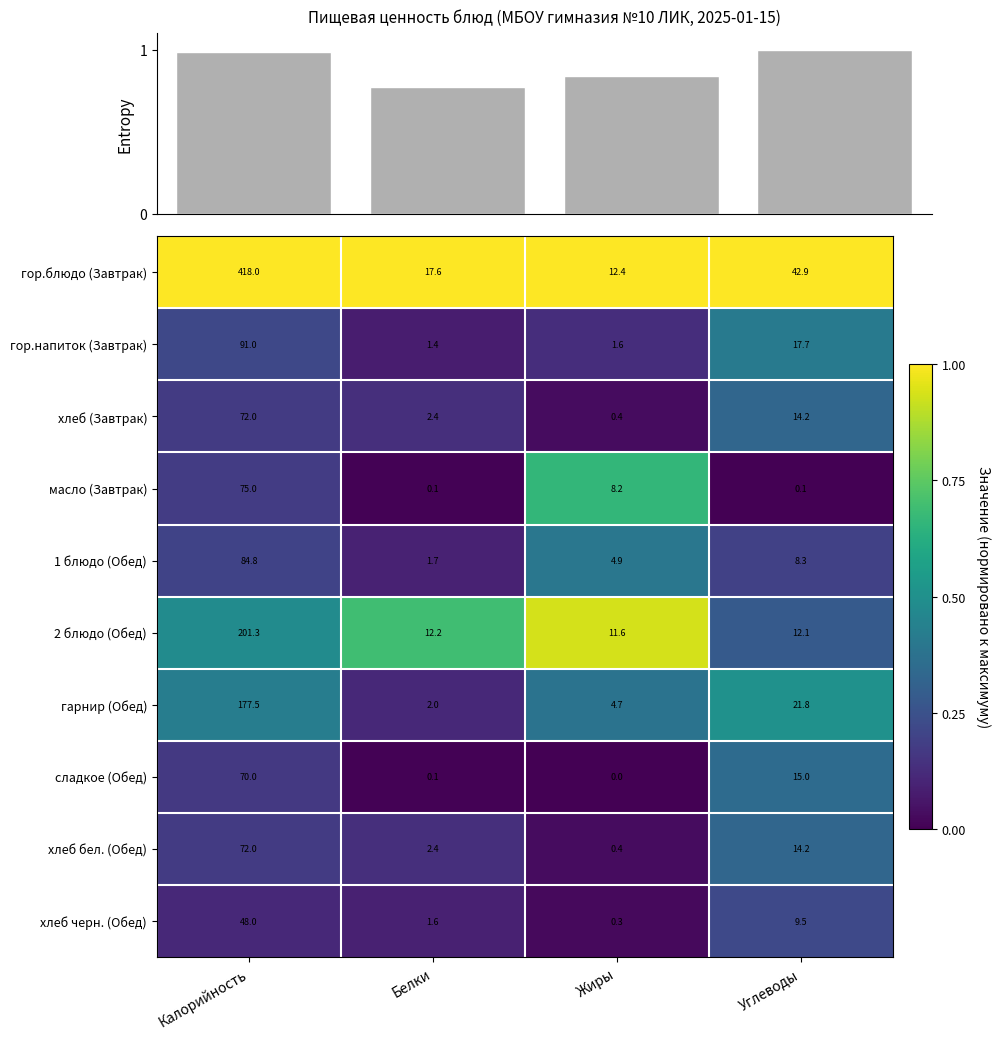

At which category is the sum across all series the highest?

Углеводы